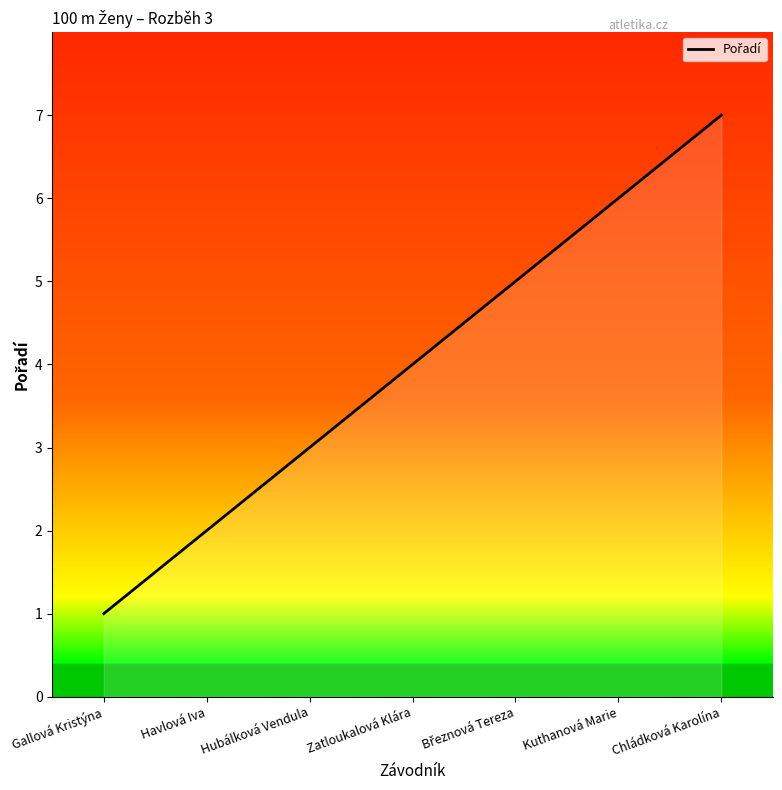

True or false: there are more than 1 points higher than both neighbors.

False